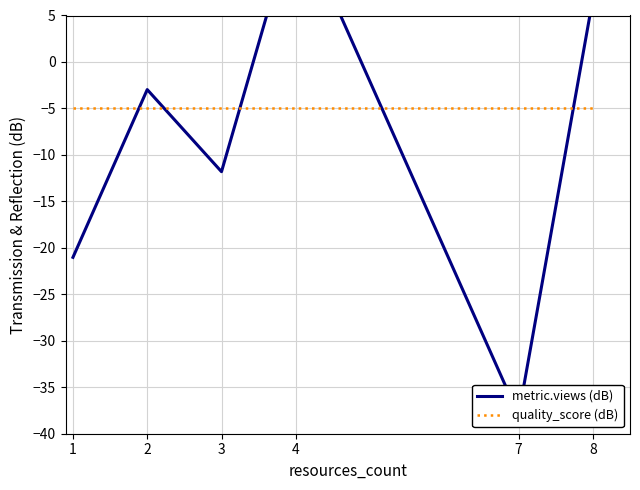

The quality_score (dB) series shows -7.0 at 8. True or false?

False